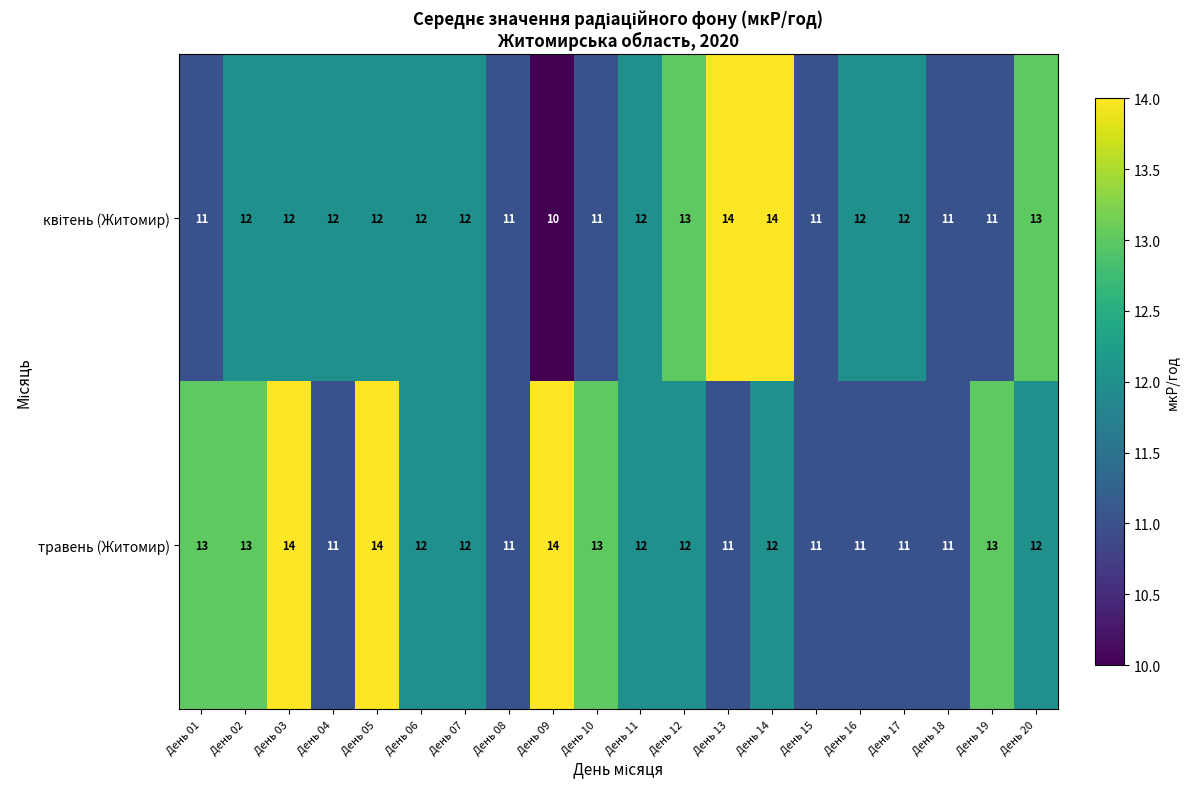

What is the average value of the травень (Житомир) series?

12